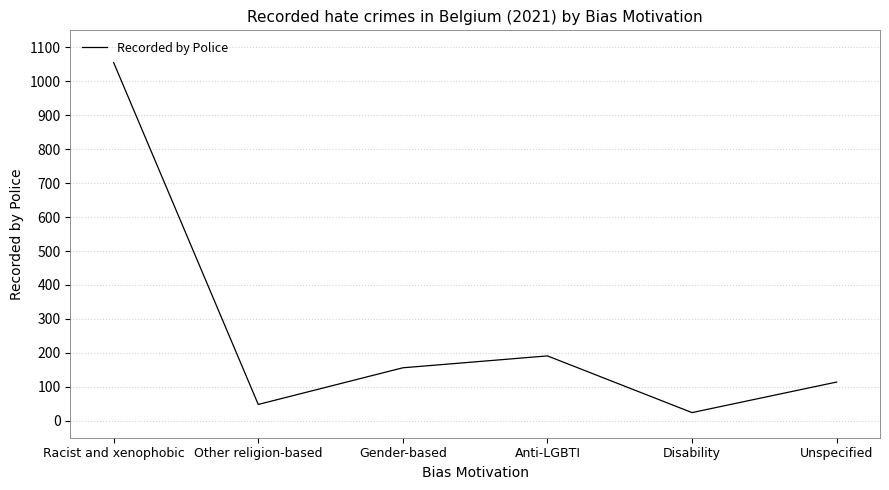

What is the approximate value at Racist and xenophobic, to the nearest 100?

1100